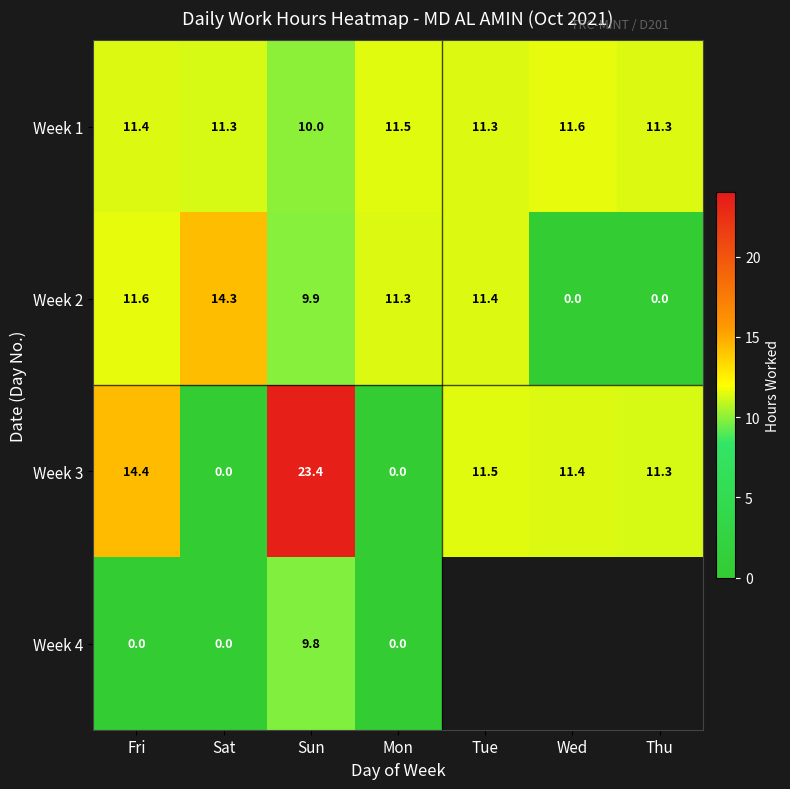

How many values in the Week 3 series exceed 11?

5